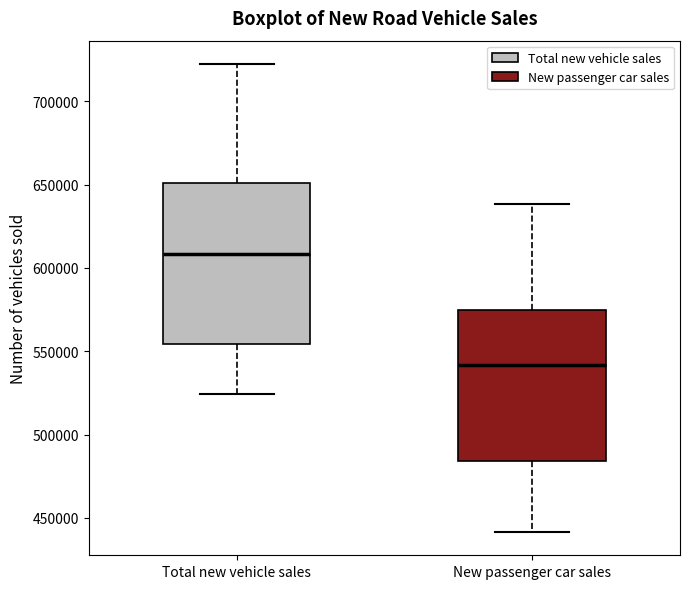

Comparing the boxes themselves (not the whiskers), which one is the tallest?

Total new vehicle sales